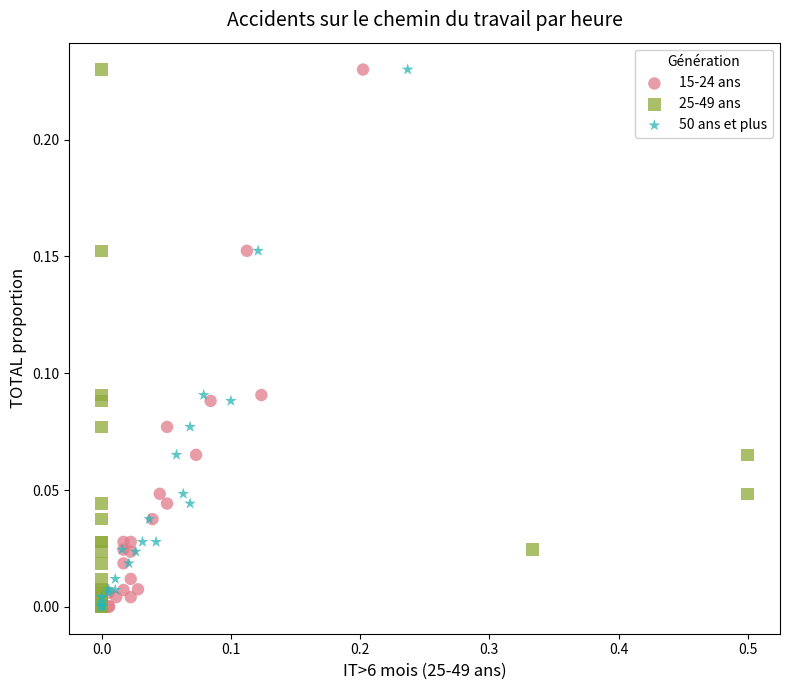

What are all the series names shown in the legend?

15-24 ans, 25-49 ans, 50 ans et plus